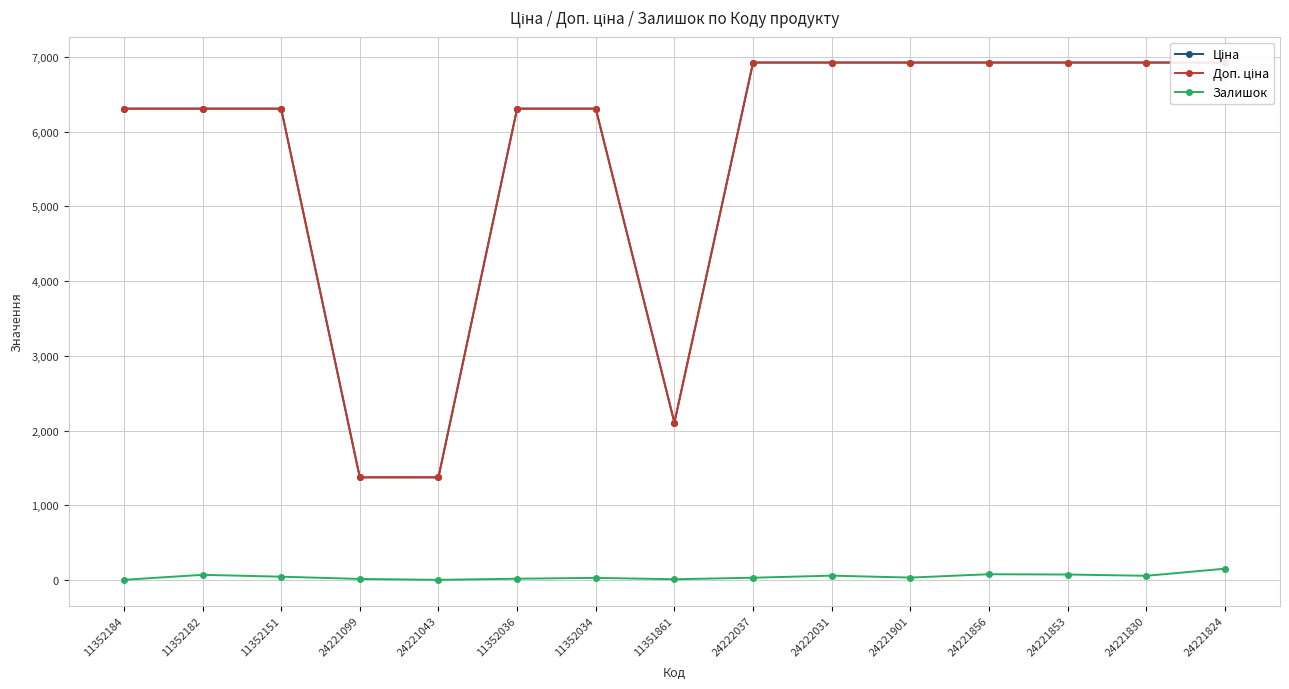

What is the difference between the maximum and minimum values in the Ціна series?

5550.2